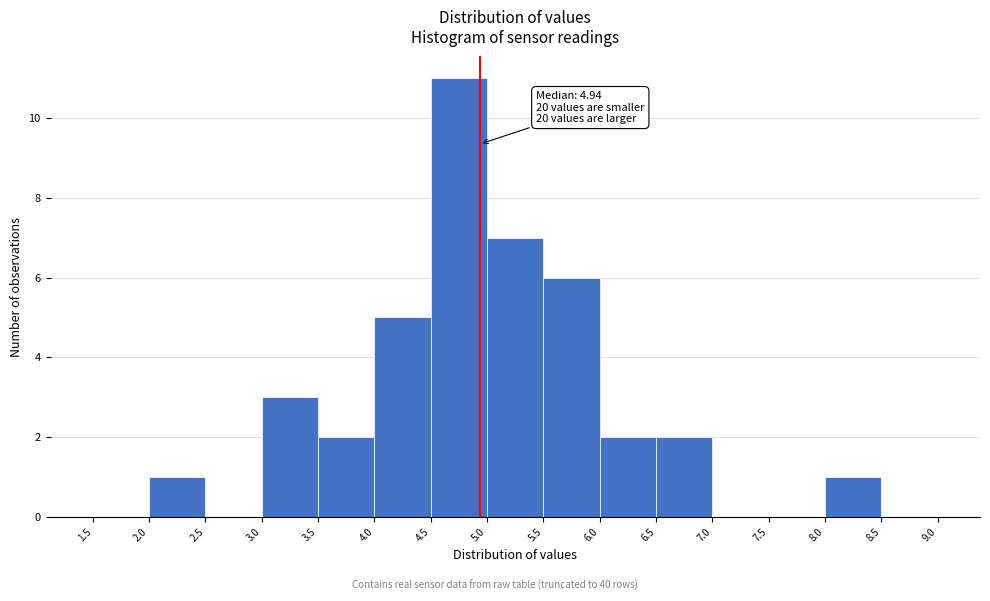

Over which range of the x-axis is the bar tallest?

4.5 to 5.0